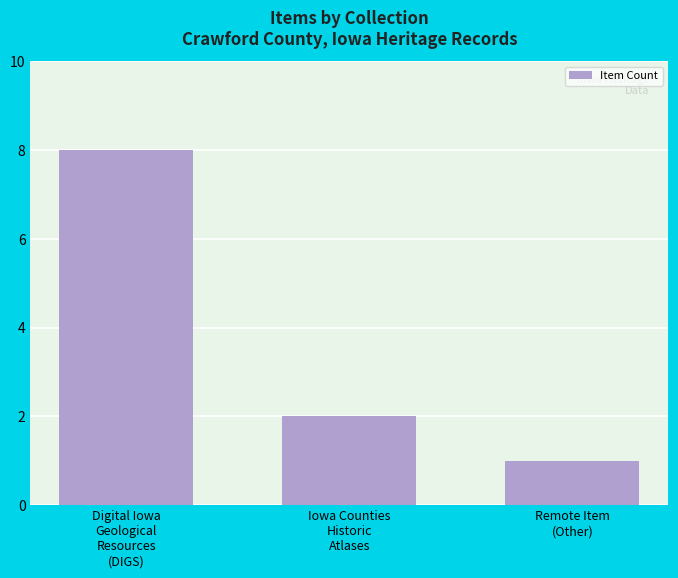

Between Remote Item
(Other) and Digital Iowa
Geological
Resources
(DIGS), which is larger?

Digital Iowa
Geological
Resources
(DIGS)